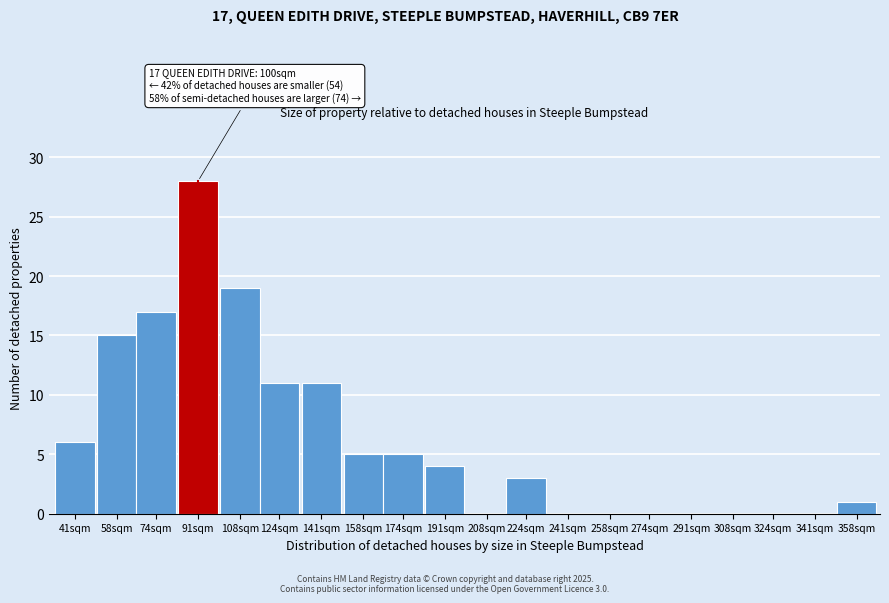

Reading left to right, transcribe all the data shown in this chart.

41sqm=6	58sqm=15	74sqm=17	91sqm=28	108sqm=19	124sqm=11	141sqm=11	158sqm=5	174sqm=5	191sqm=4	208sqm=0	224sqm=3	241sqm=0	258sqm=0	274sqm=0	291sqm=0	308sqm=0	324sqm=0	341sqm=0	358sqm=1